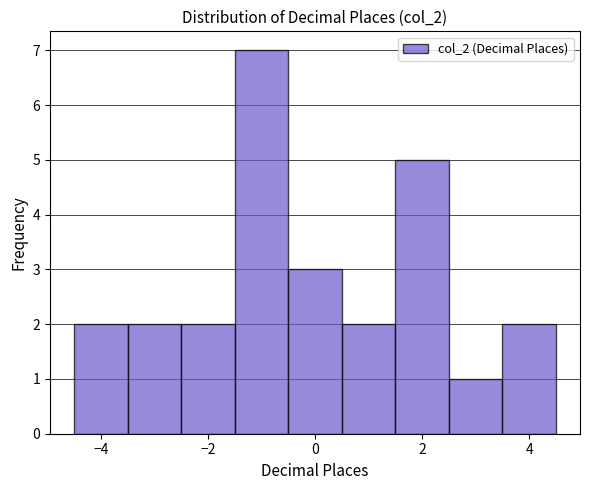

Reading left to right, list every bar in this chart as the range it spans on the x-axis followed by its height. Neither the bar edges nor the heights are printed on the chart, so give them approximately, as read against the axes.

-4.5 to -3.5: 2
-3.5 to -2.5: 2
-2.5 to -1.5: 2
-1.5 to -0.5: 7
-0.5 to 0.5: 3
0.5 to 1.5: 2
1.5 to 2.5: 5
2.5 to 3.5: 1
3.5 to 4.5: 2